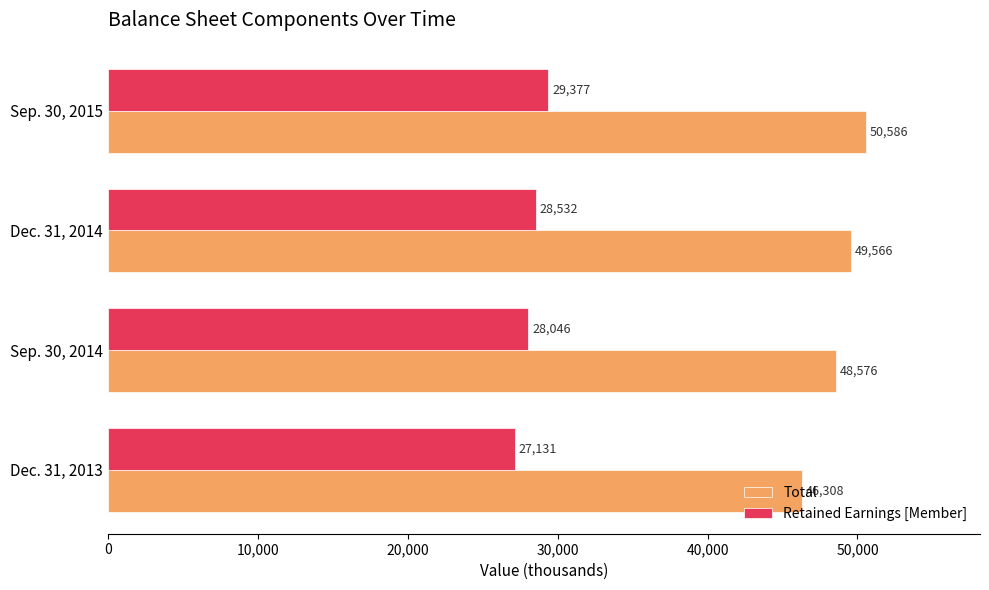

How many Total values are between 48576 and 50586?

3